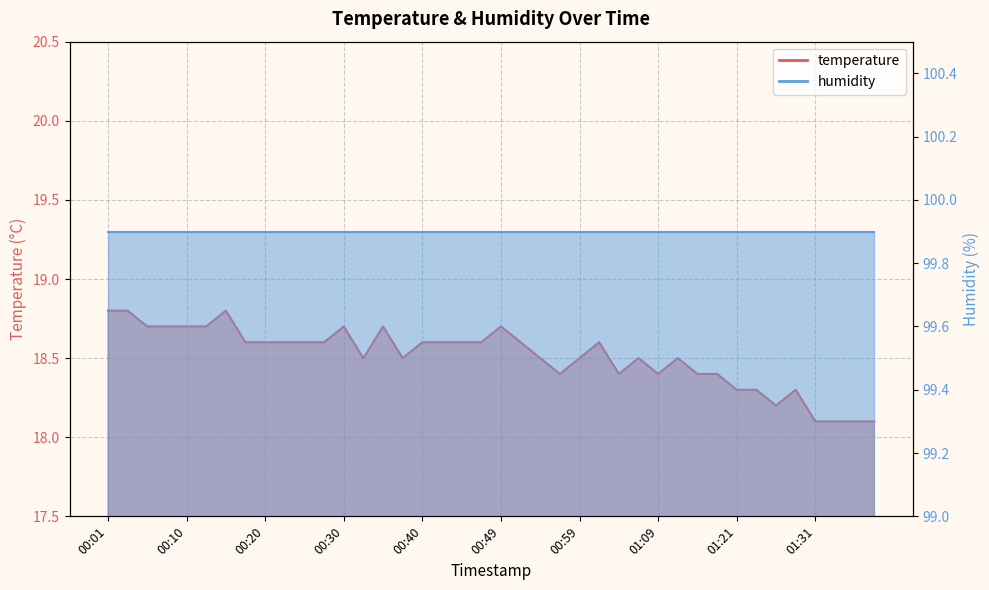

What is the average value?

18.5